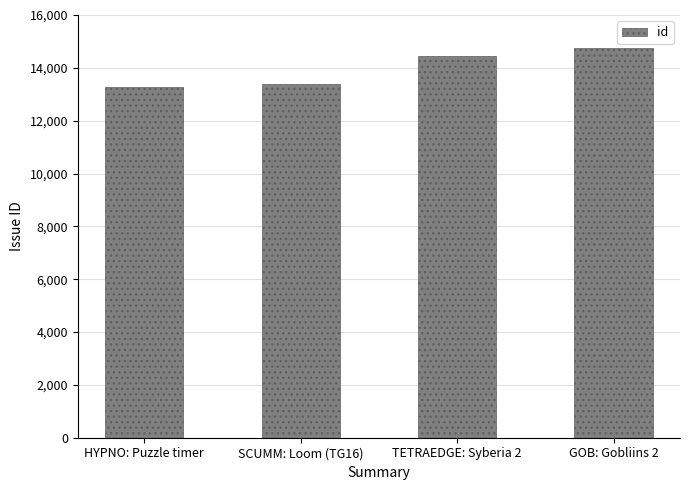

What is the sum of the values at HYPNO: Puzzle timer and GOB: Gobliins 2?

27999